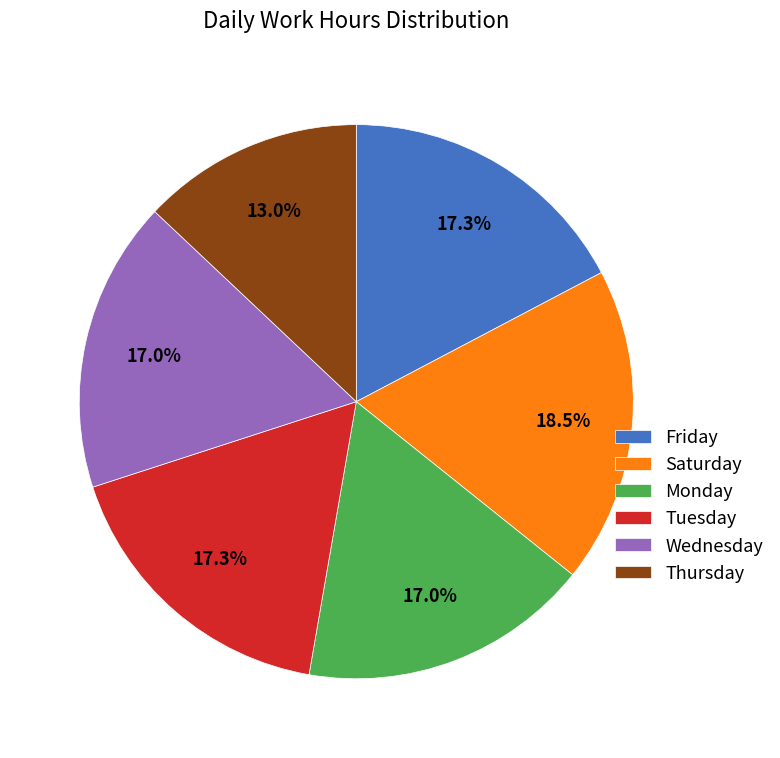

Do Wednesday and Thursday together represent more than half of the pie?

No